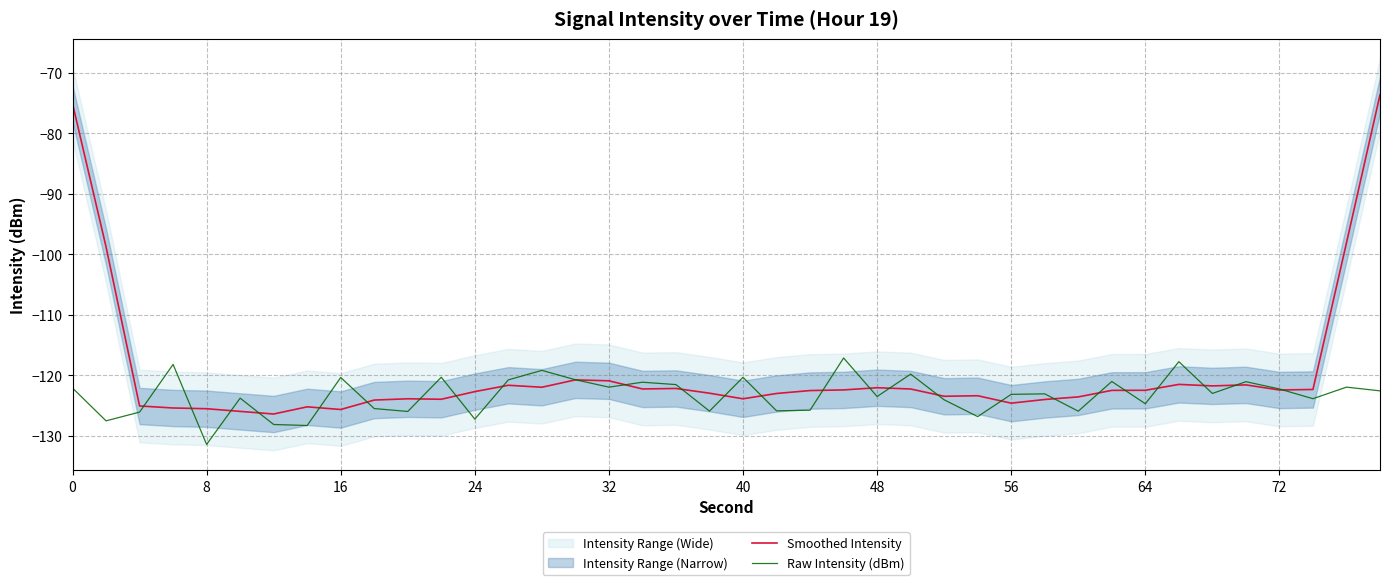

The Smoothed Intensity series shows -71.2 at 24. True or false?

False